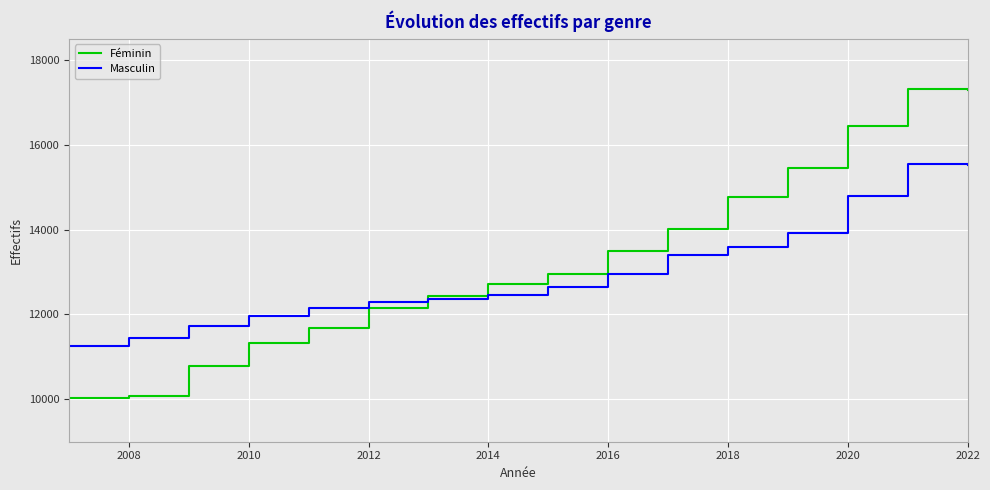

What is the minimum value for Féminin?

10041